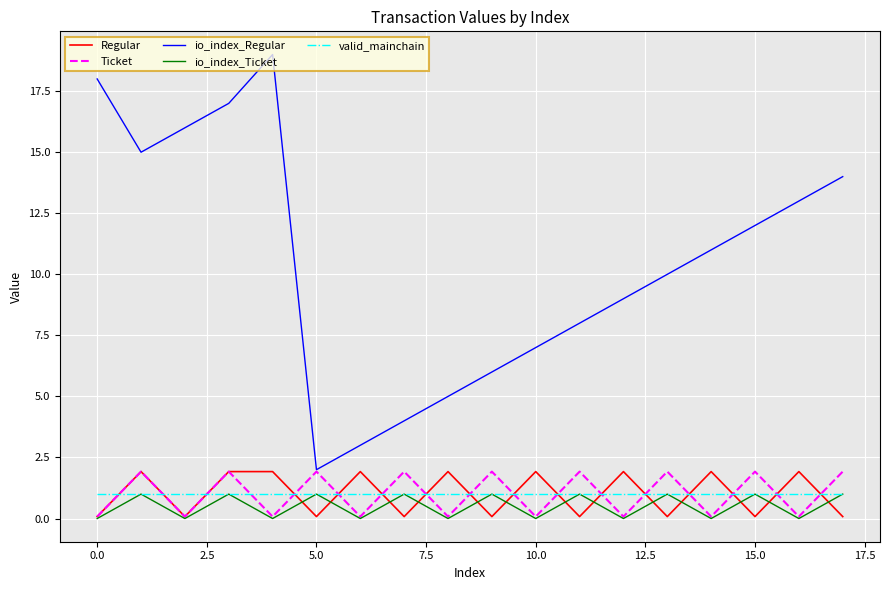

Which series ends up on top after the final intersection of Ticket and valid_mainchain?

Ticket